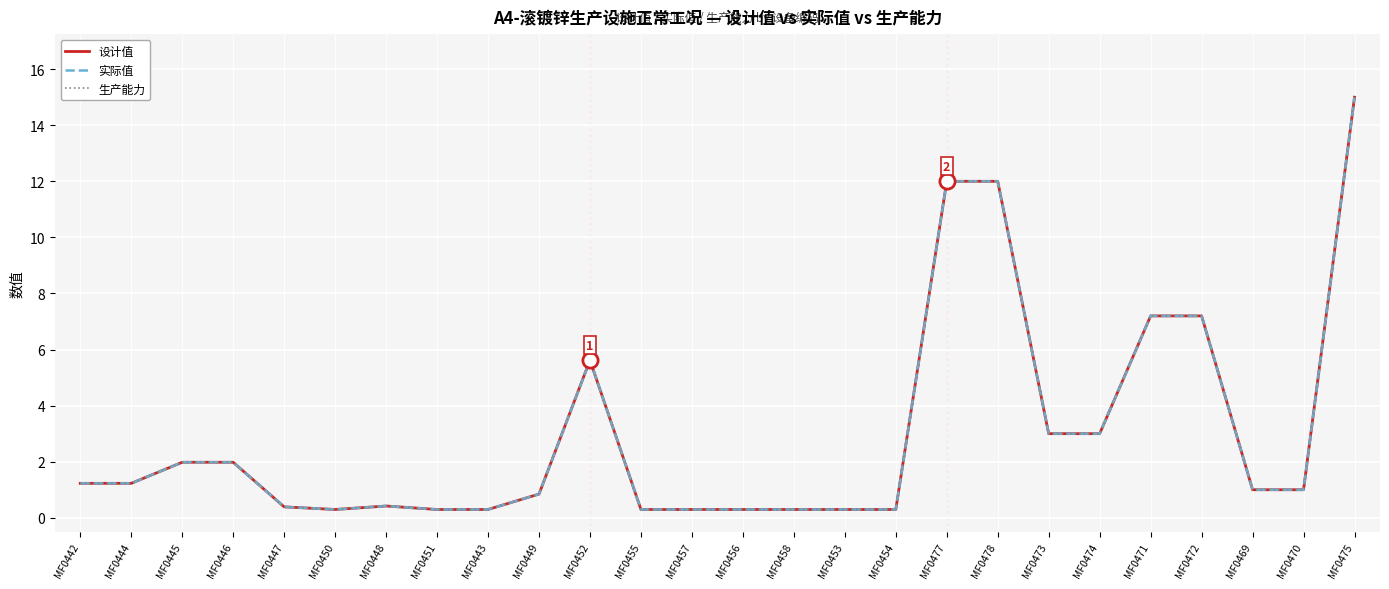

Is this an area chart (filled region under the line)?

No